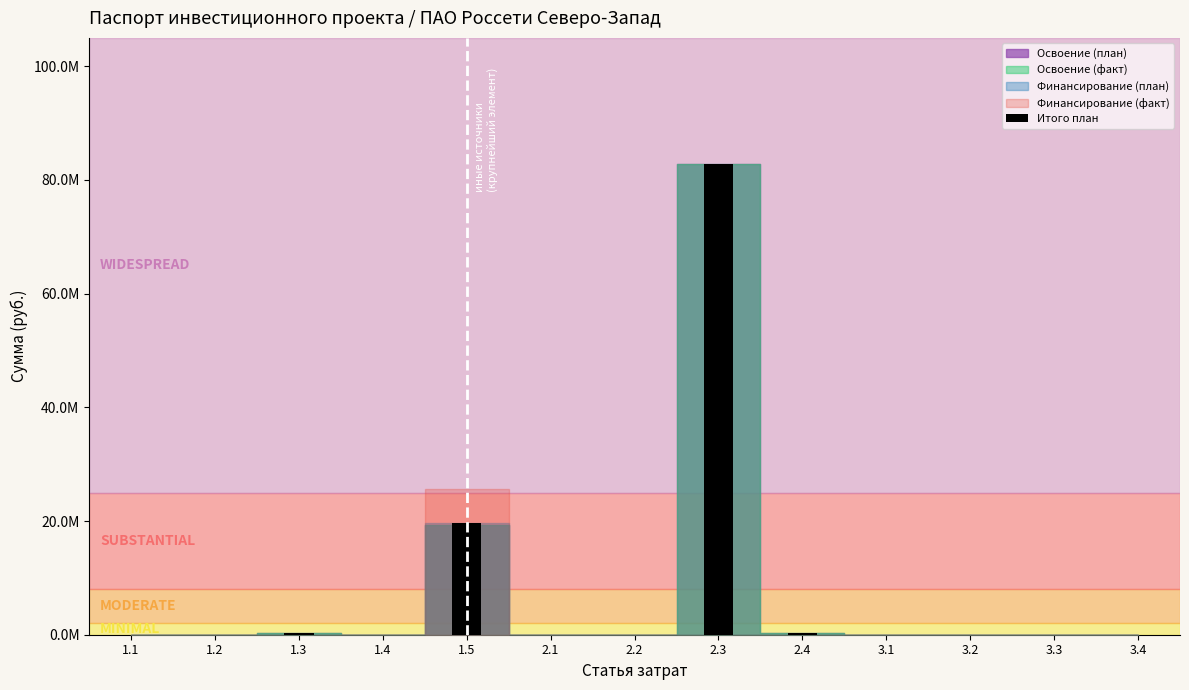

Between 2.1 and 1.5, which is larger?

1.5